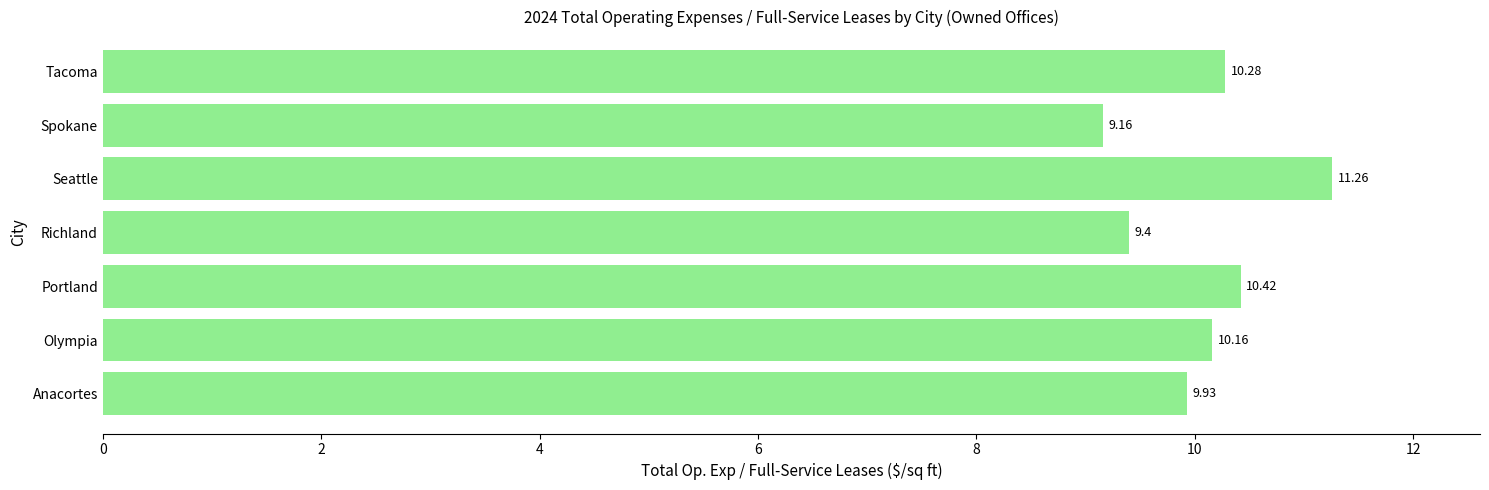

At which label is the value closest to 10?

Anacortes